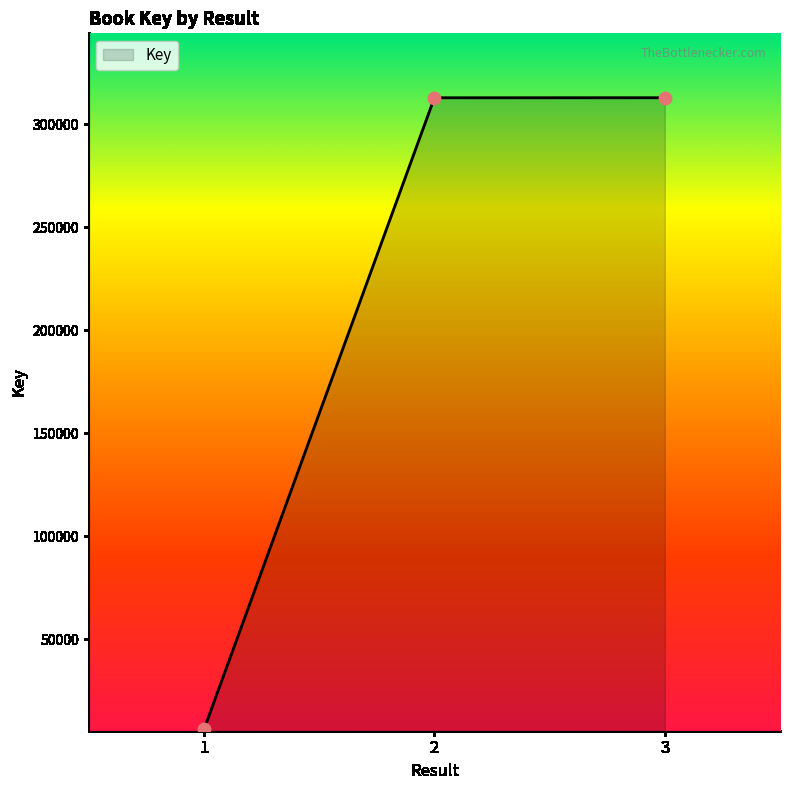

Between 2 and 1, which is larger?

2